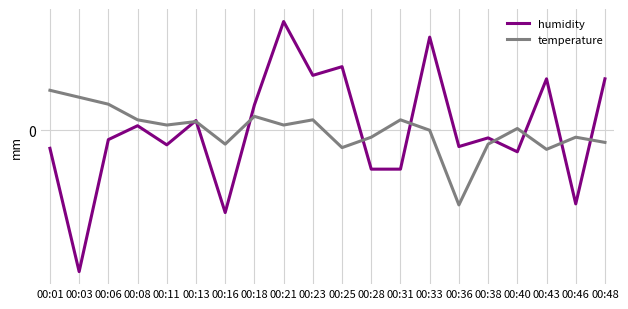

Does the chart display data point markers on the line(s)?

No